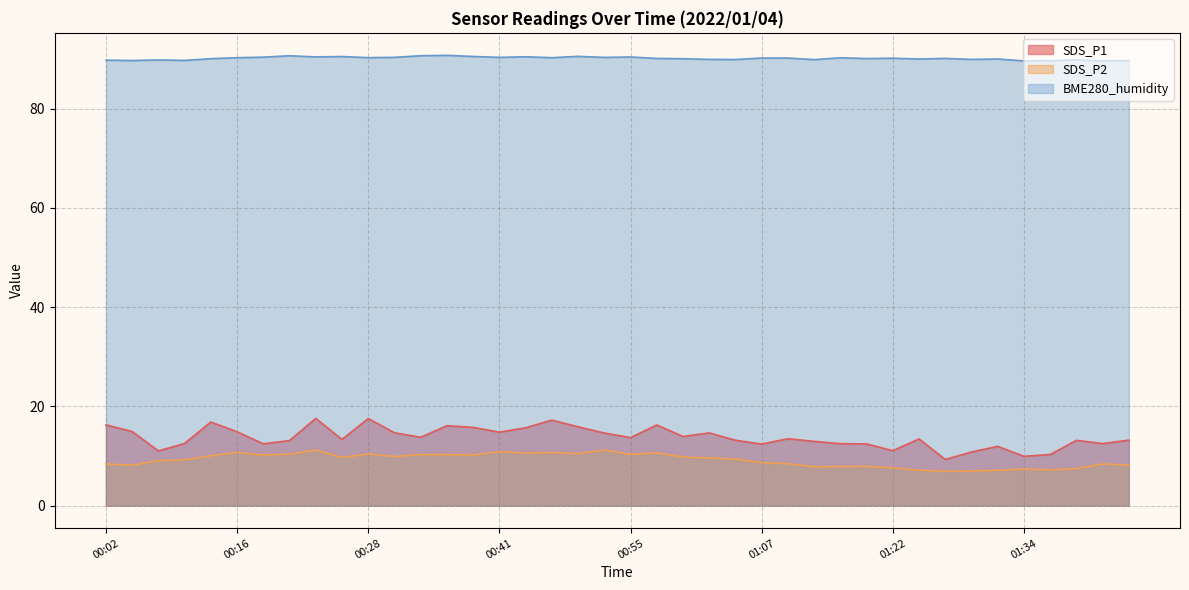

True or false: SDS_P1 and SDS_P2 intersect in this chart.

False